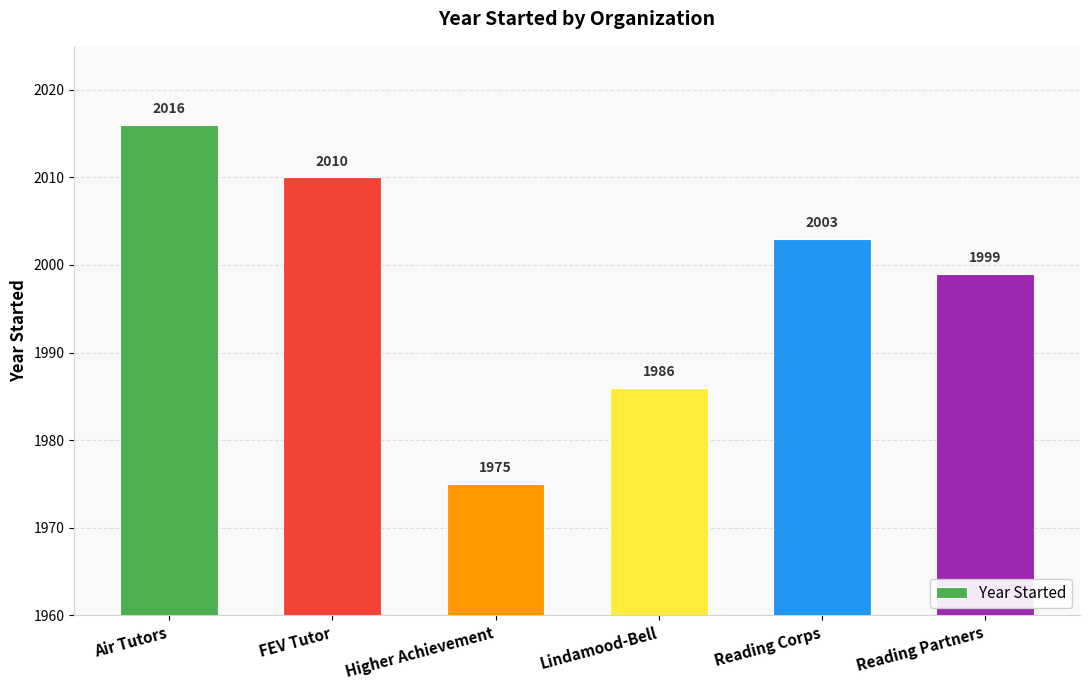

What is the difference between the maximum and minimum values?

41